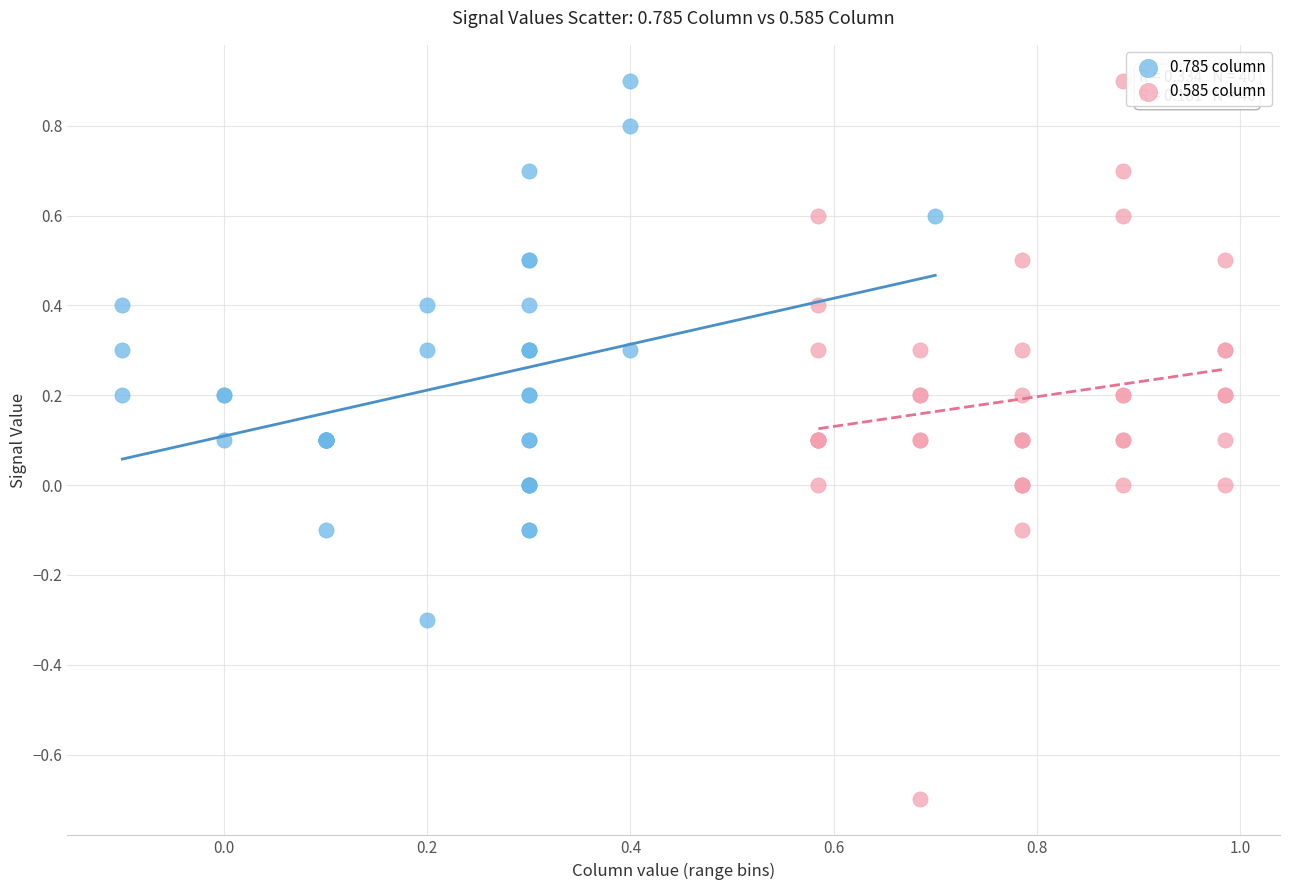

Which series contains the lowest Y value?

0.585 column